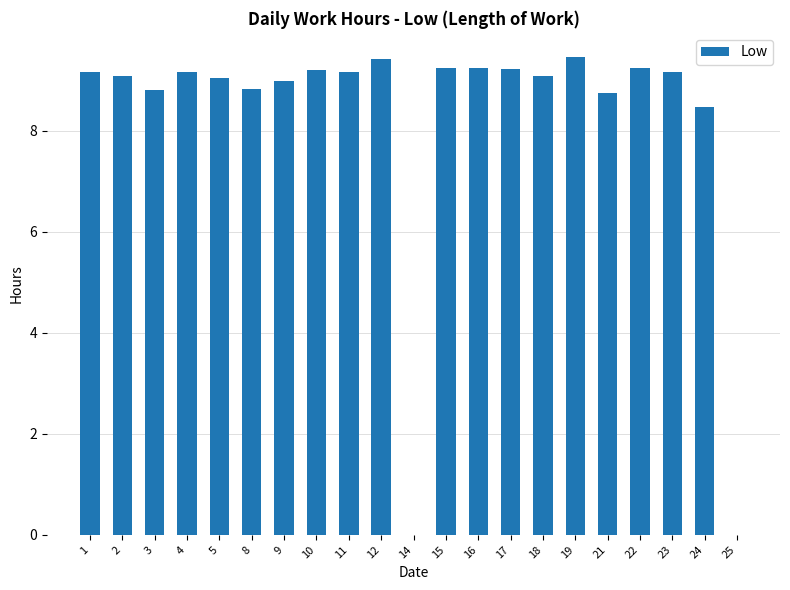

What is the greatest value displayed?

9.5